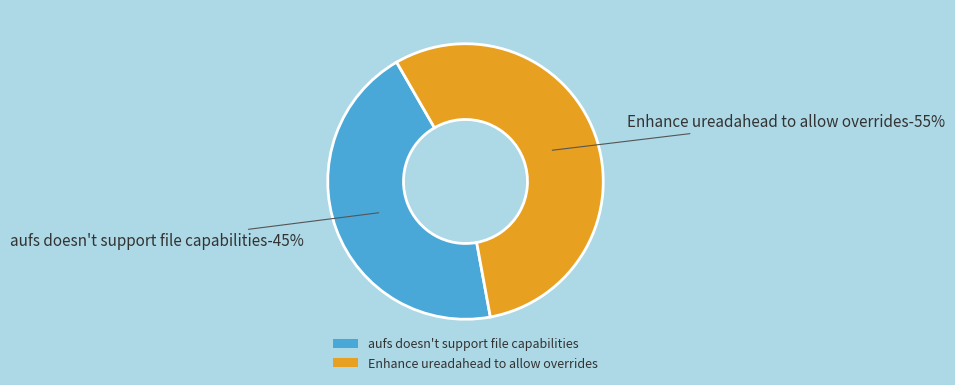

Which slice is the smallest?

aufs doesn't support file capabilities